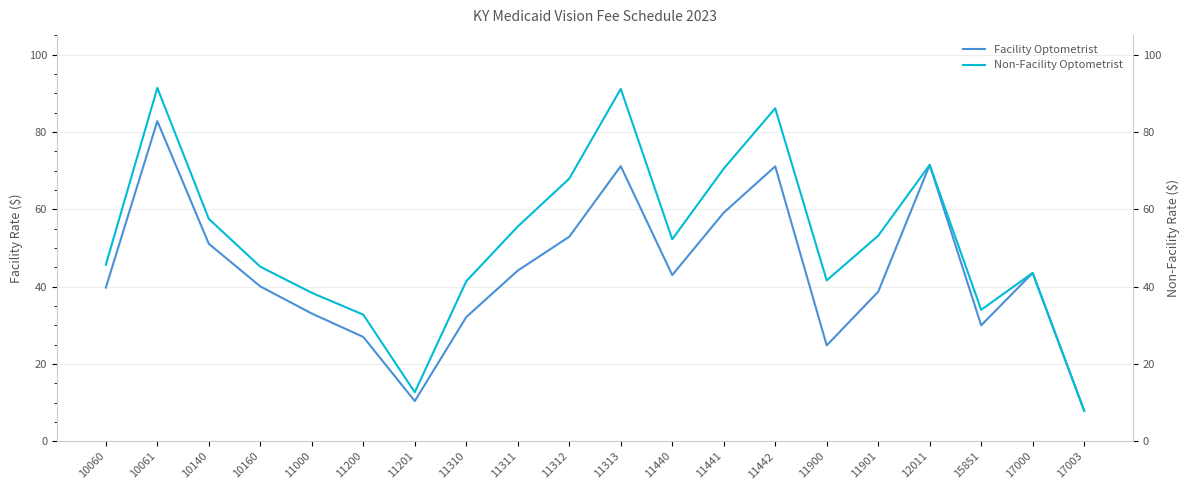

Rank the series by their maximum value, from lowest to highest.

Facility Optometrist, Non-Facility Optometrist